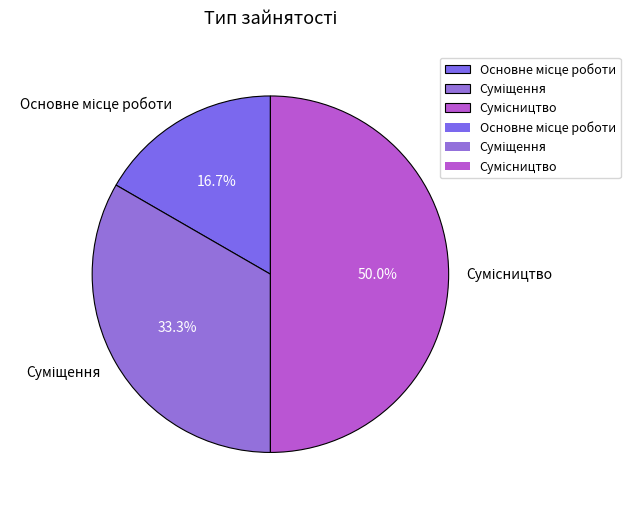

To the nearest percent, what is the average slice percentage?

33%